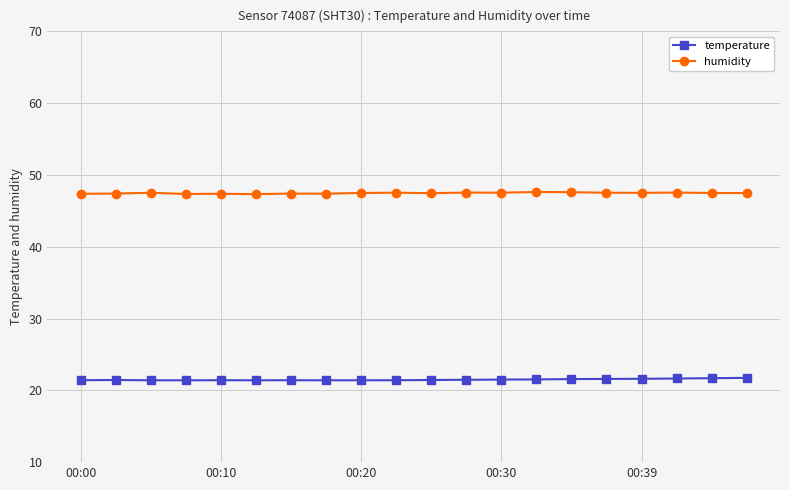

How many lines are shown in the chart?

2